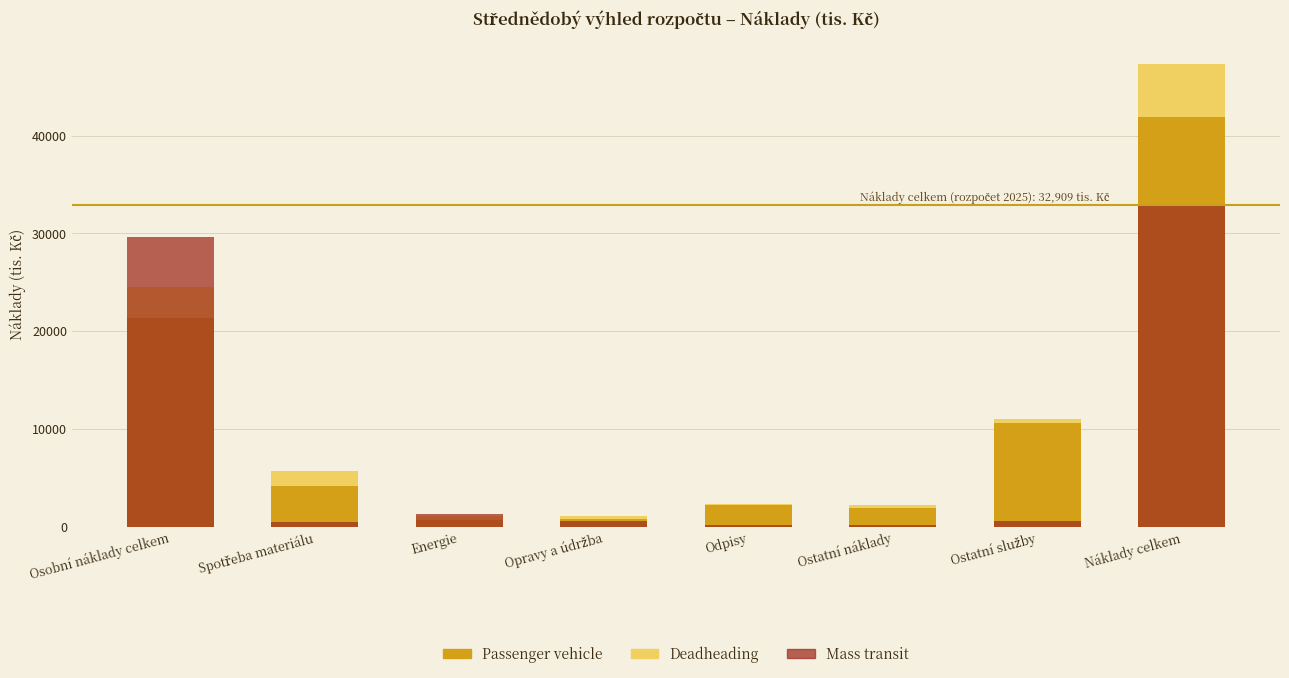

What is the difference between the second highest and second lowest values in the Passenger vehicle series?

20570